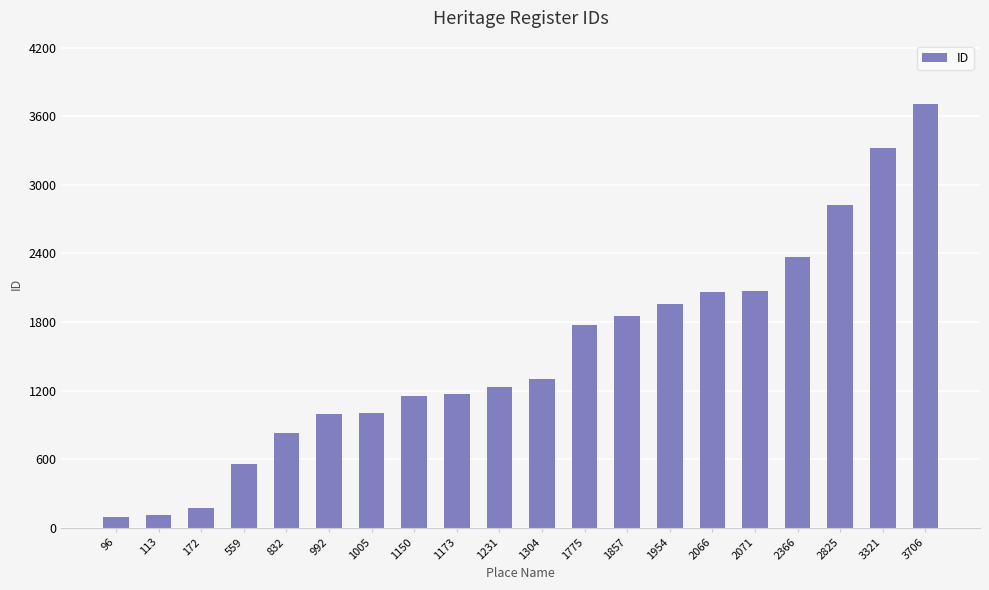

What is the ratio of the value at 1173 to the value at 1954?

0.6